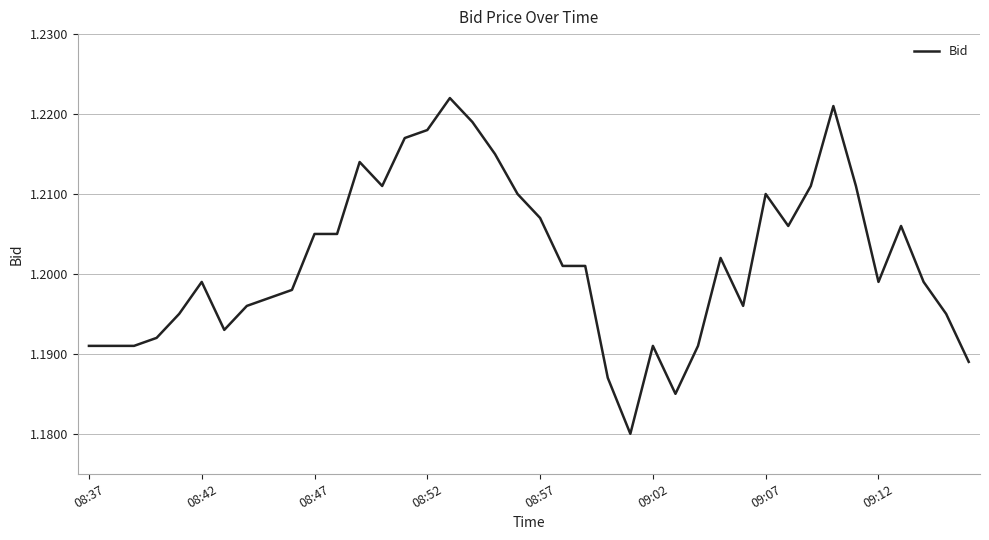

The chart shows a value of 0.8 at 08:52. True or false?

False